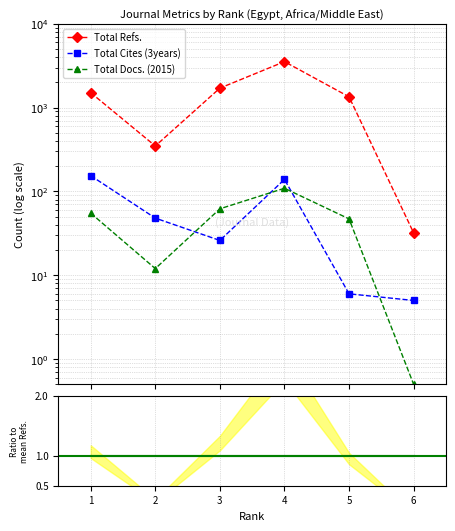

At which category is the sum across all series the highest?

4